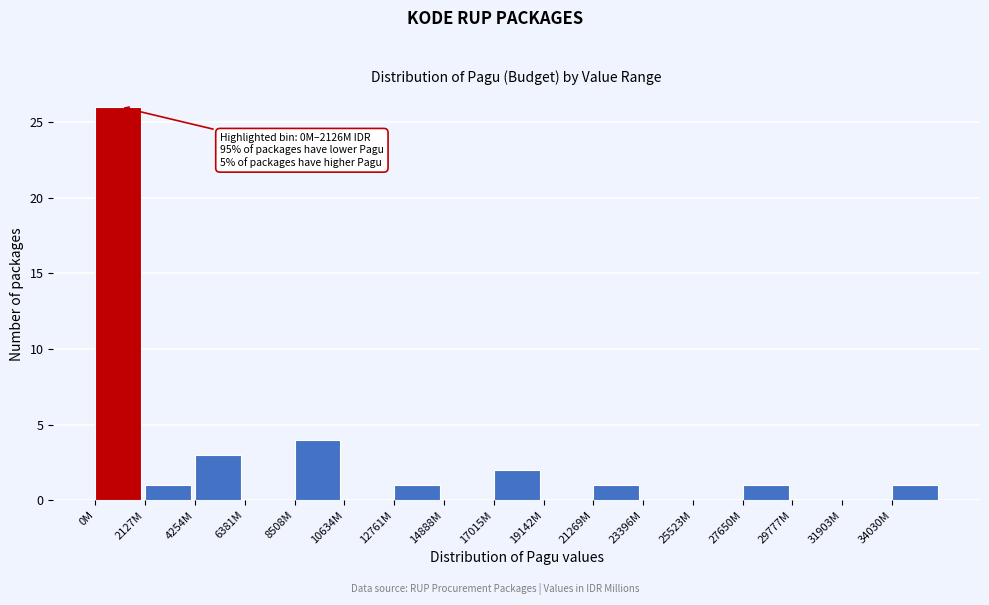

Reading left to right, list all the values displayed in this chart.

0M=26	2127M=1	4254M=3	6381M=0	8508M=4	10634M=0	12761M=1	14888M=0	17015M=2	19142M=0	21269M=1	23396M=0	25523M=0	27650M=1	29777M=0	31903M=0	34030M=1